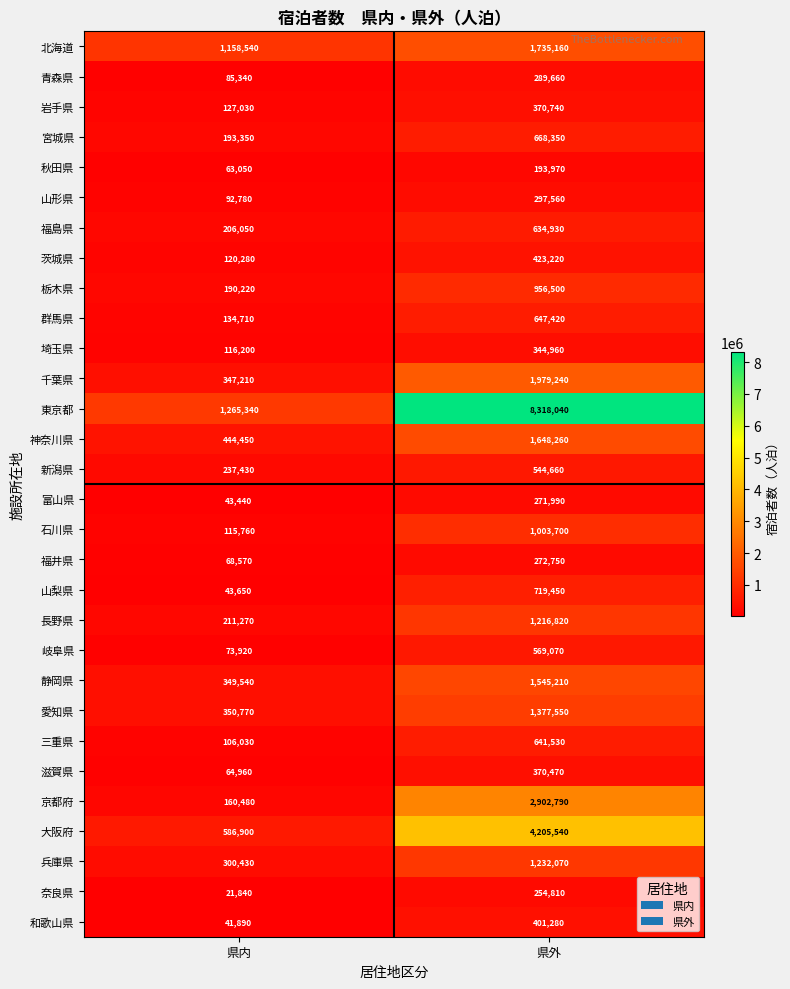

What is the sum of all 奈良県 values?

276650